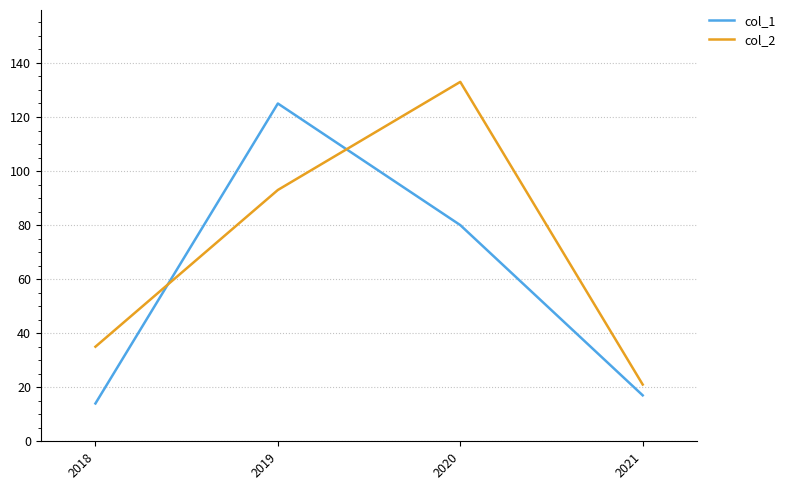

Rank the series by their average value, from lowest to highest.

col_1, col_2